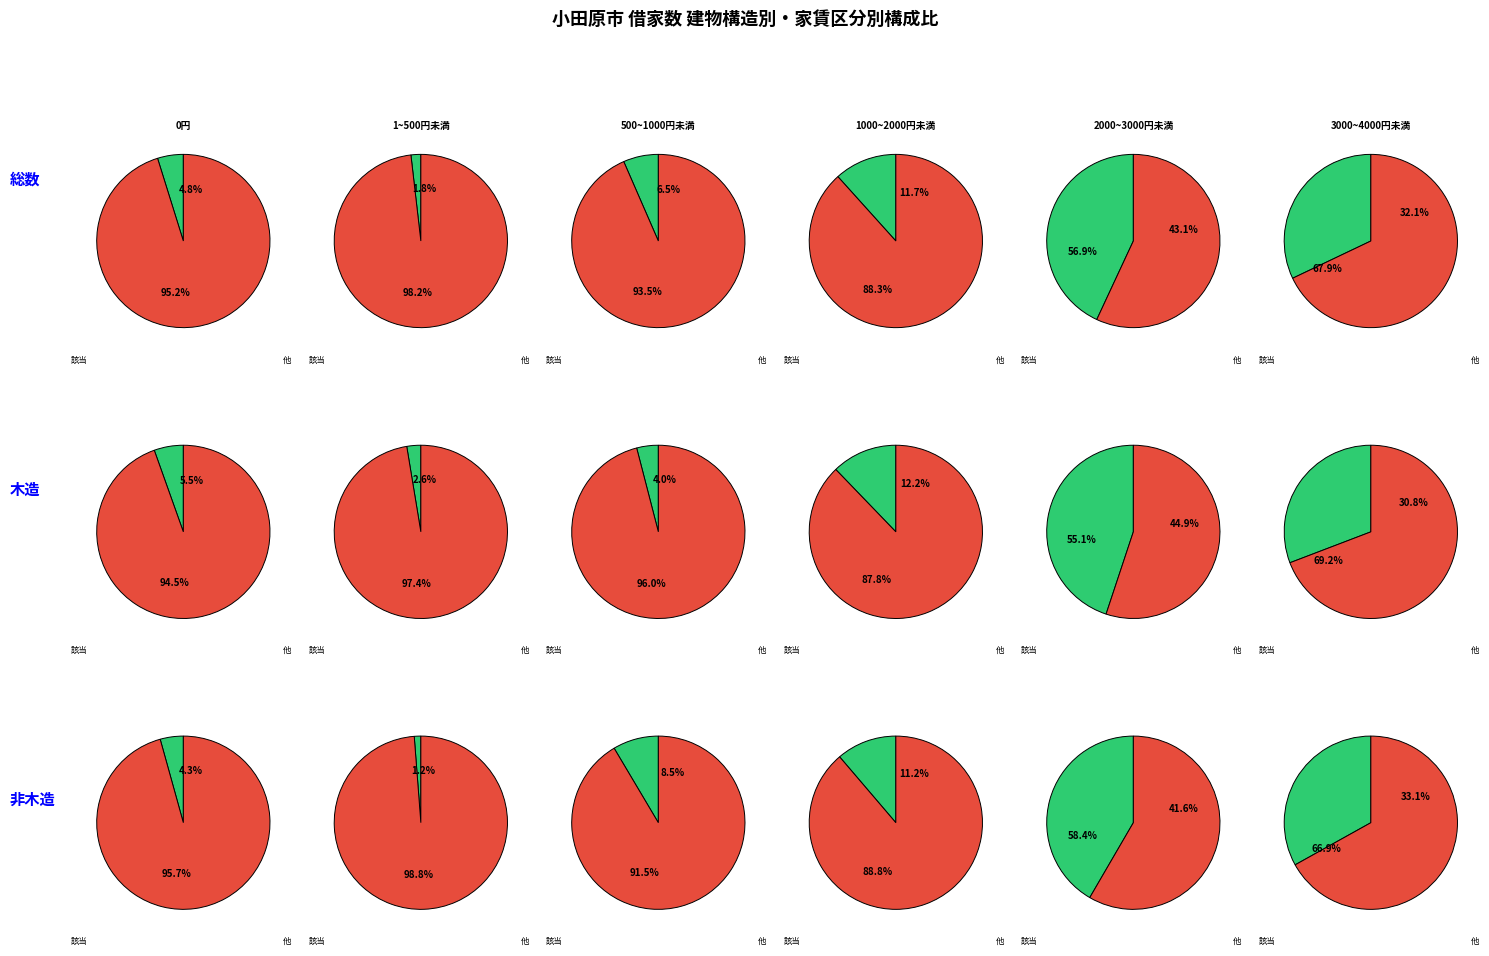

How much of the chart is everything except 3?

88.3%